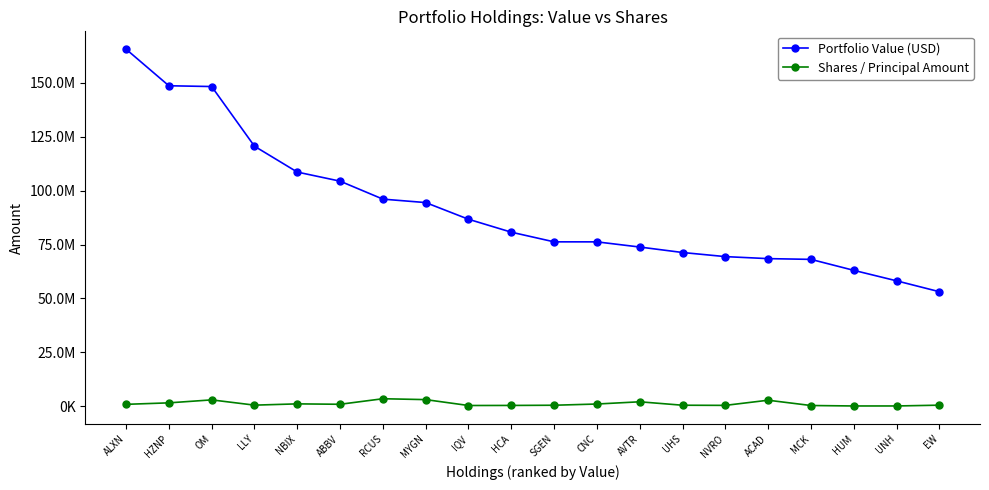

The value of Shares / Principal Amount at HUM is 231593. True or false?

False